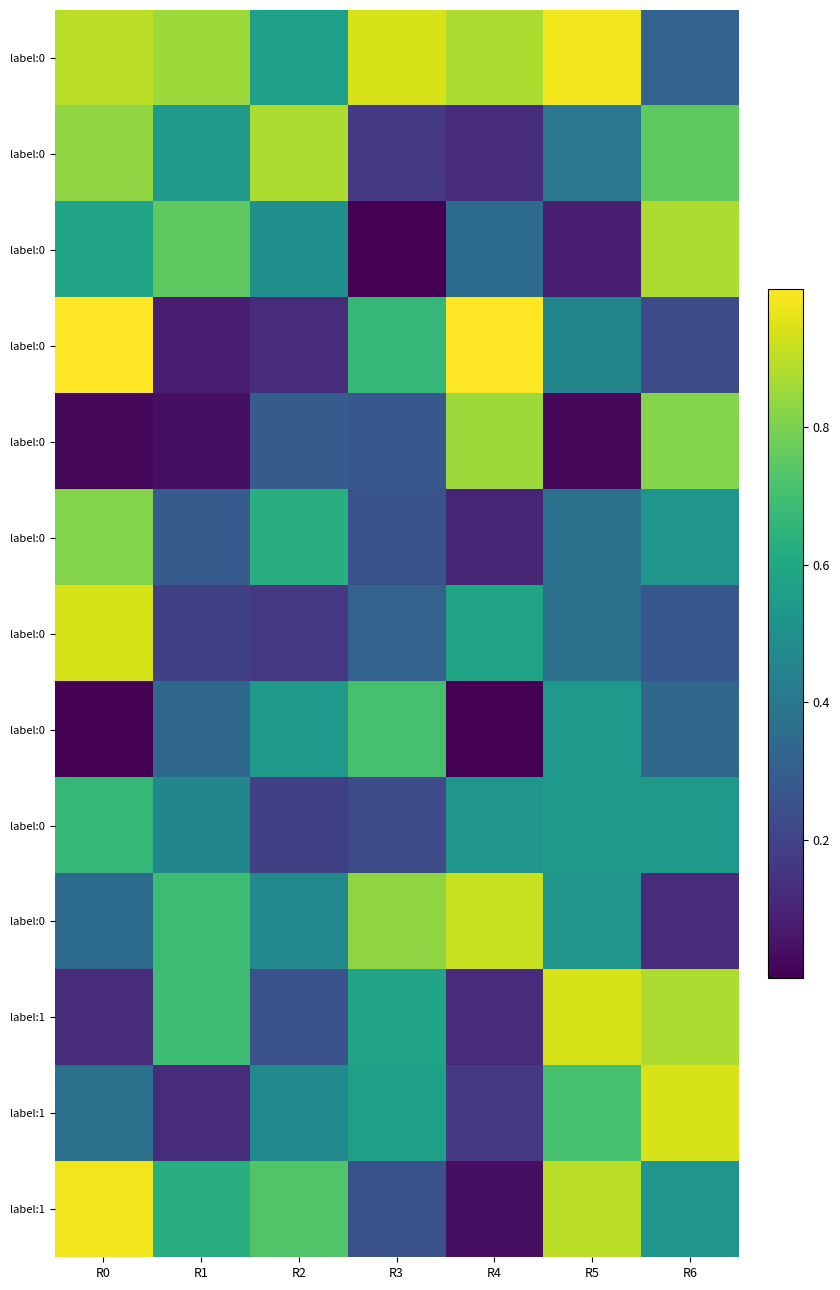

At which category is the sum across all series the highest?

R0